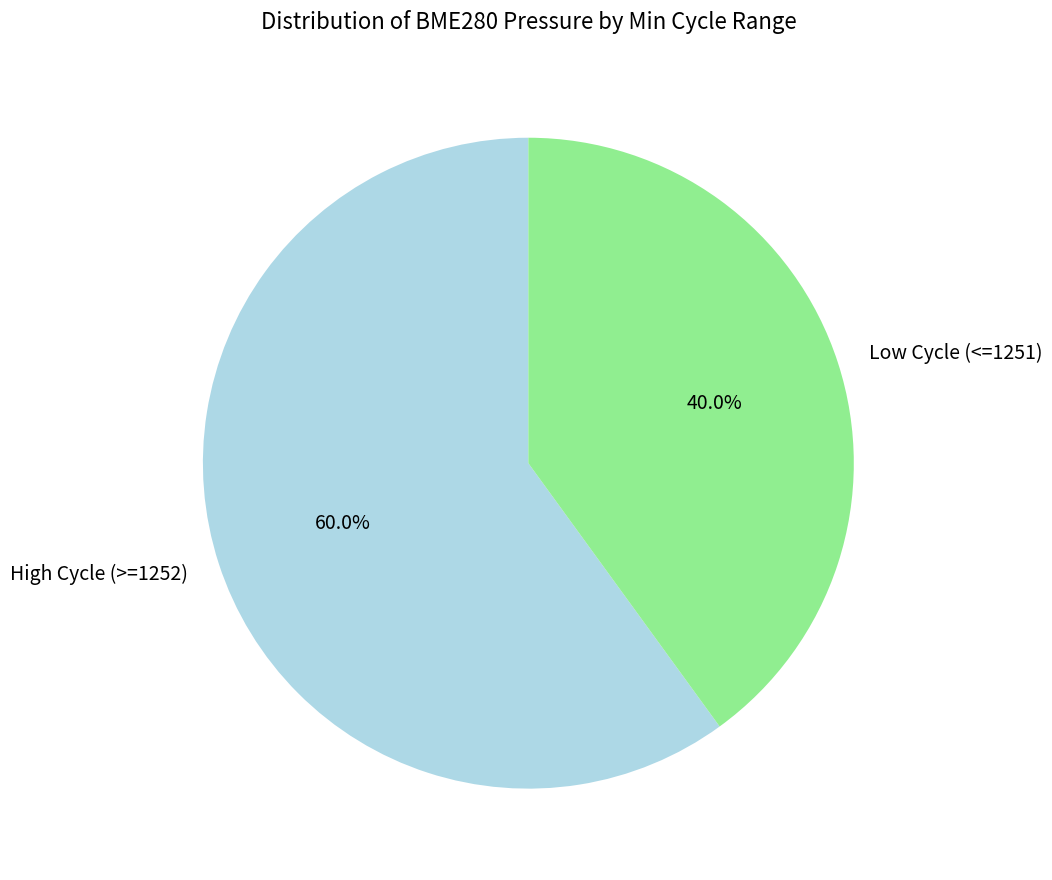

Which category has the smallest portion of the pie?

Low Cycle (<=1251)